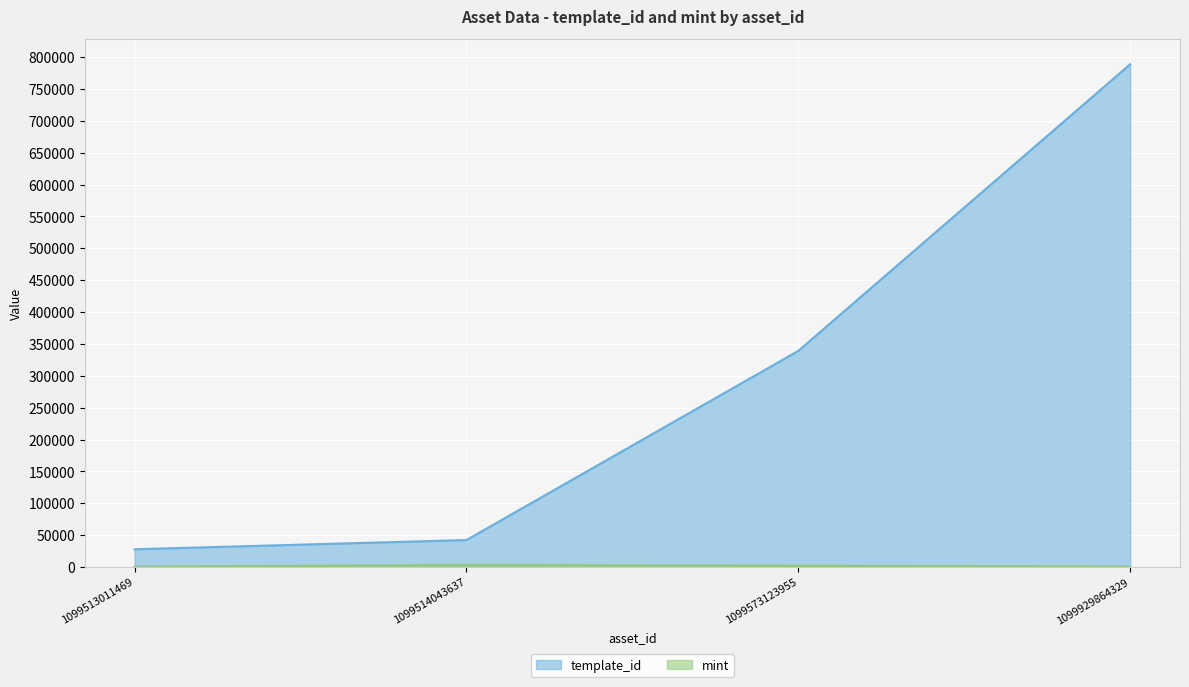

Rank the series by their average value, from lowest to highest.

mint, template_id